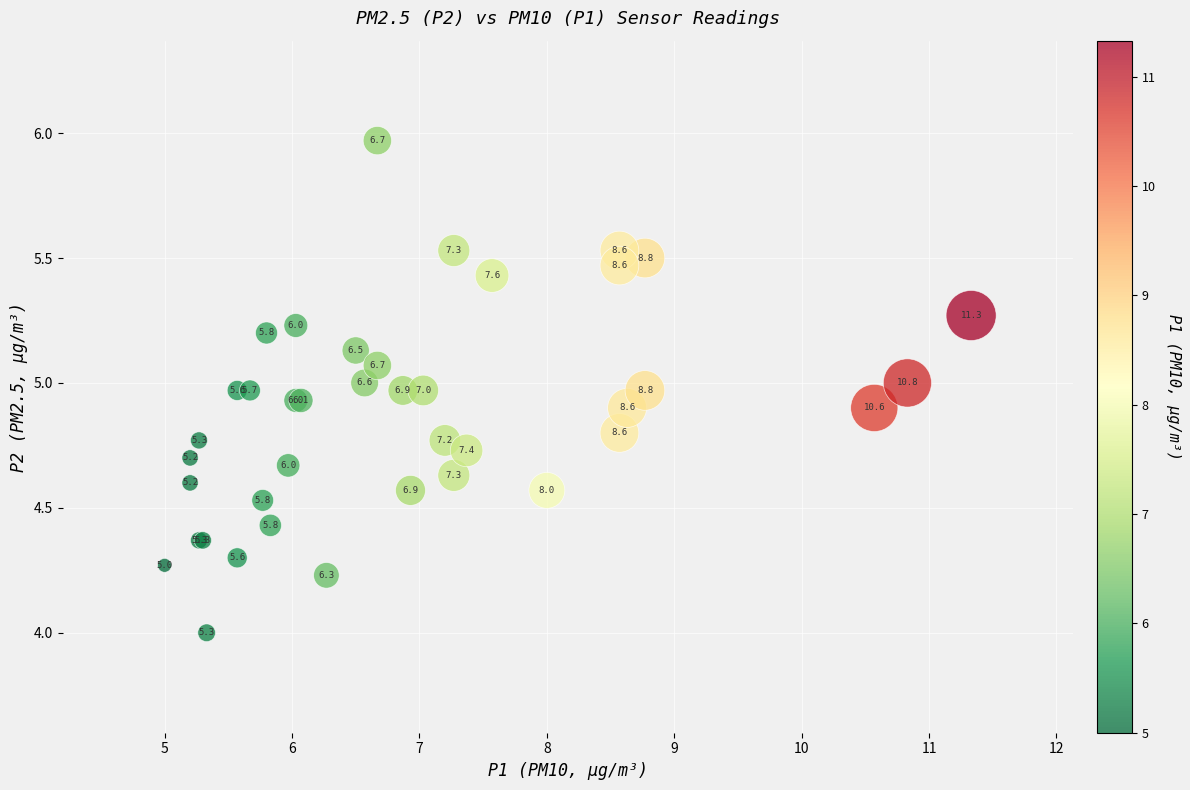

What Y value in the scatter plot is closest to 4?

4.0